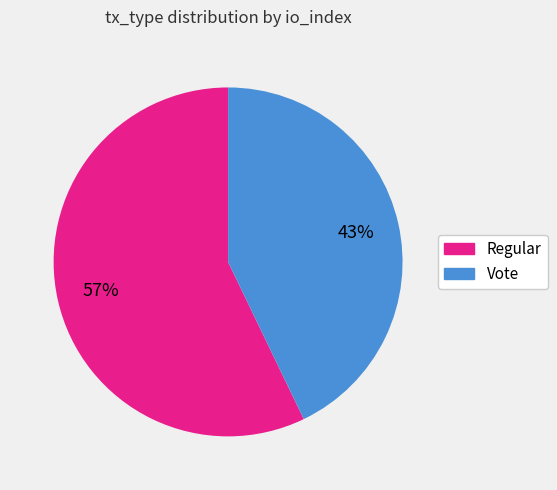

Does Vote represent more than half of the total?

No